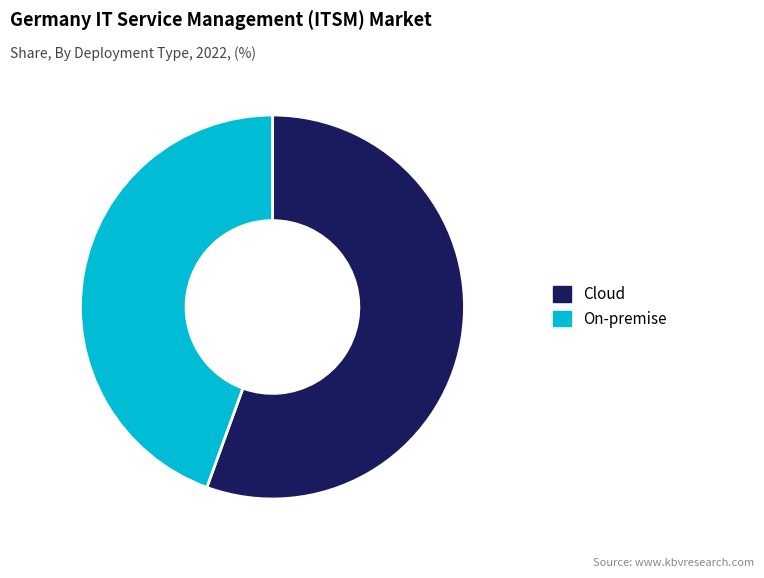

How many segments does this pie chart have?

2